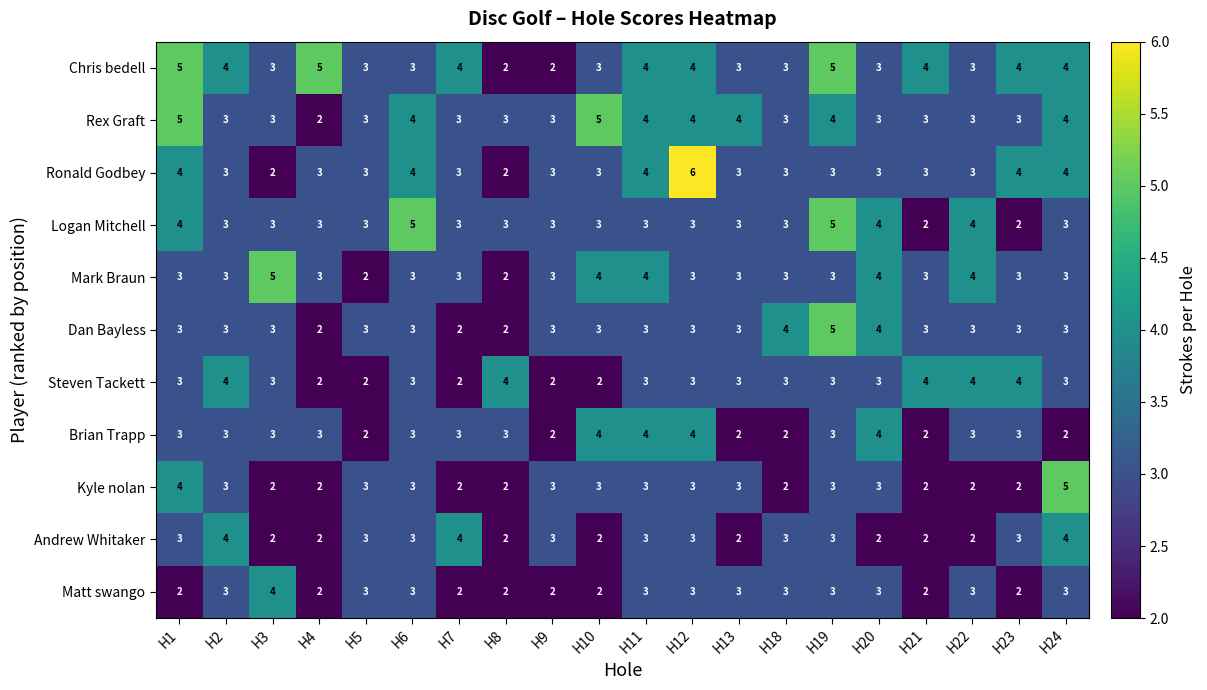

How many distinct data groups are displayed?

11